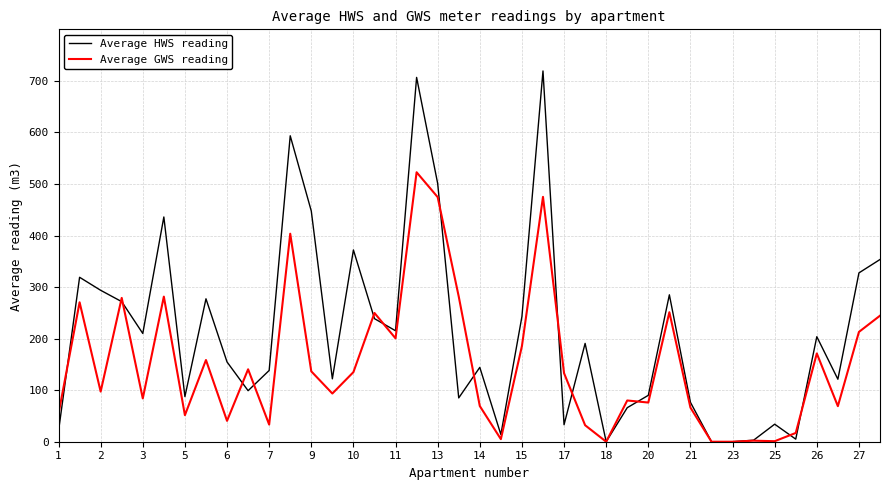

Count the number of data series in this chart.

2